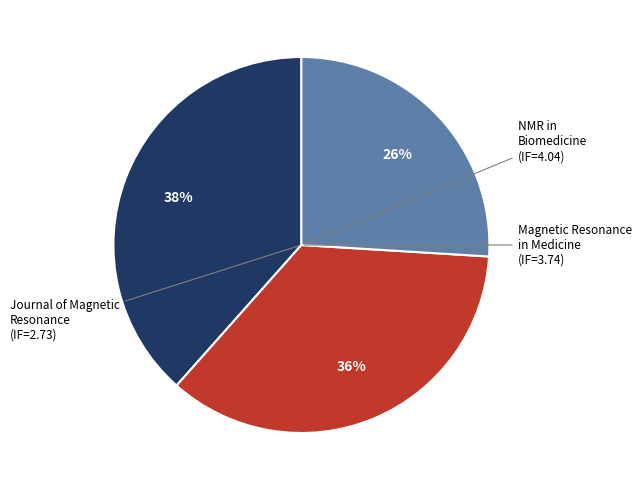

Between Journal of Magnetic Resonance and Magnetic Resonance in Medicine, which is larger?

Magnetic Resonance in Medicine